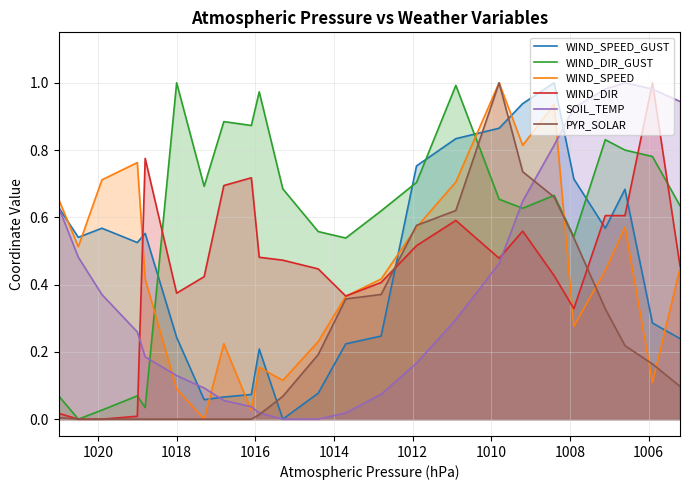

Reading left to right, what are all the values shown in this chart?

WIND_SPEED_GUST: 0.6	0.5	0.6	0.5	0.6	0.2	0.1	0.1	0.1	0.2	0.0	0.1	0.2	0.2	0.8	0.8	0.9	0.9	1.0	0.7	0.6	0.7	0.3	0.2
WIND_DIR_GUST: 0.1	0.0	0.0	0.1	0.0	1.0	0.7	0.9	0.9	1.0	0.7	0.6	0.5	0.6	0.7	1.0	0.7	0.6	0.7	0.5	0.8	0.8	0.8	0.6
WIND_SPEED: 0.7	0.5	0.7	0.8	0.4	0.1	0.0	0.2	0.0	0.2	0.1	0.2	0.4	0.4	0.6	0.7	1.0	0.8	0.9	0.3	0.4	0.6	0.1	0.4
WIND_DIR: 0.0	0.0	0.0	0.0	0.8	0.4	0.4	0.7	0.7	0.5	0.5	0.4	0.4	0.4	0.5	0.6	0.5	0.6	0.4	0.3	0.6	0.6	1.0	0.5
SOIL_TEMP: 0.6	0.5	0.4	0.3	0.2	0.1	0.1	0.1	0.0	0.0	0.0	0.0	0.0	0.1	0.2	0.3	0.5	0.6	0.8	0.9	1.0	1.0	1.0	0.9
PYR_SOLAR: 0.0	0.0	0.0	0.0	0.0	0.0	0.0	0.0	0.0	0.0	0.1	0.2	0.4	0.4	0.6	0.6	1.0	0.7	0.7	0.5	0.3	0.2	0.2	0.1